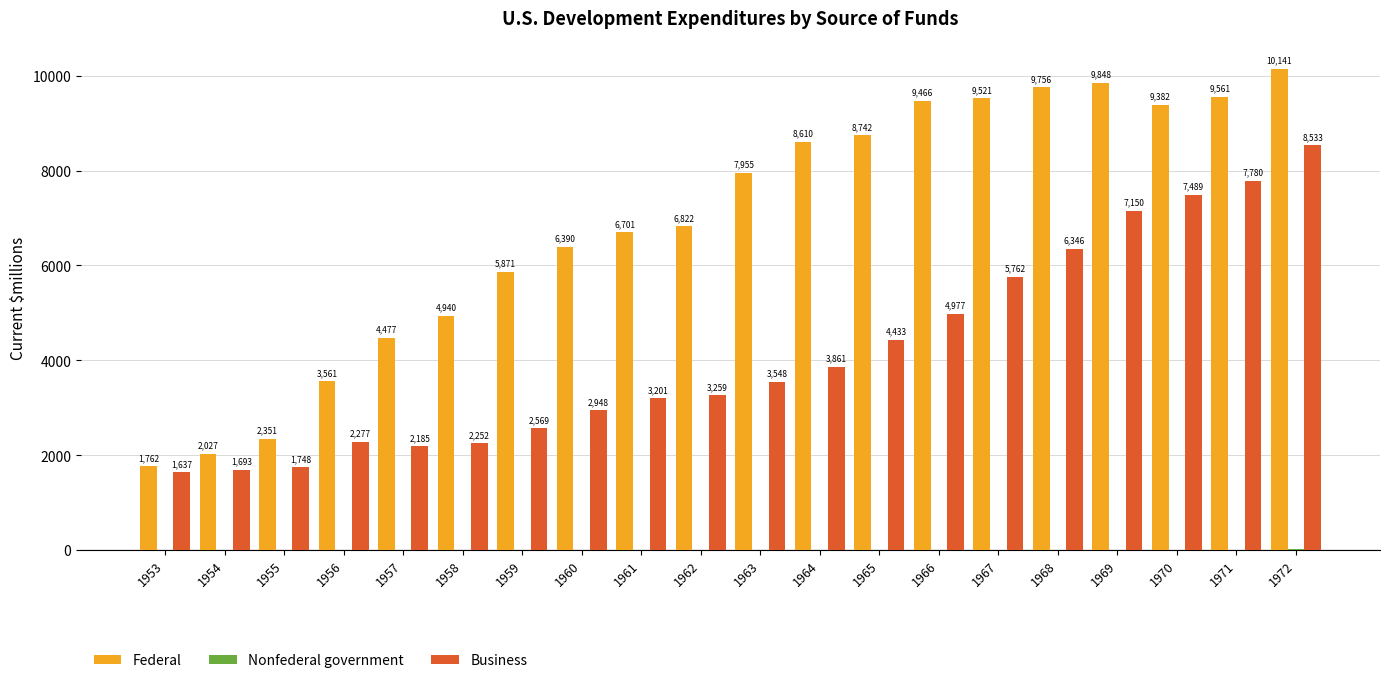

At which category is the sum across all series the highest?

1972